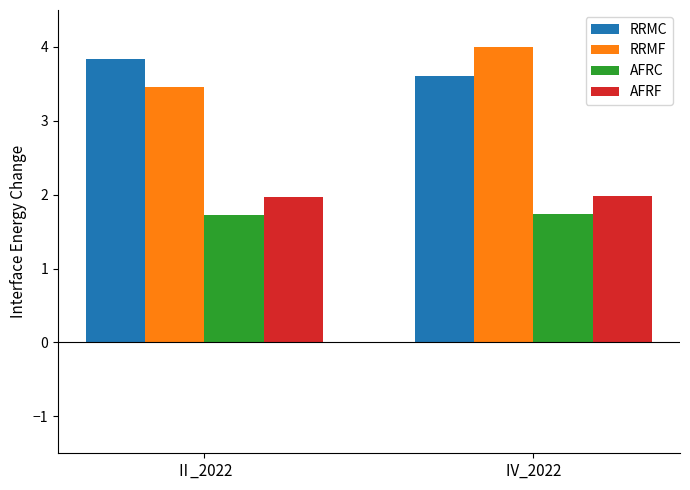

Does the chart contain stacked bars?

No